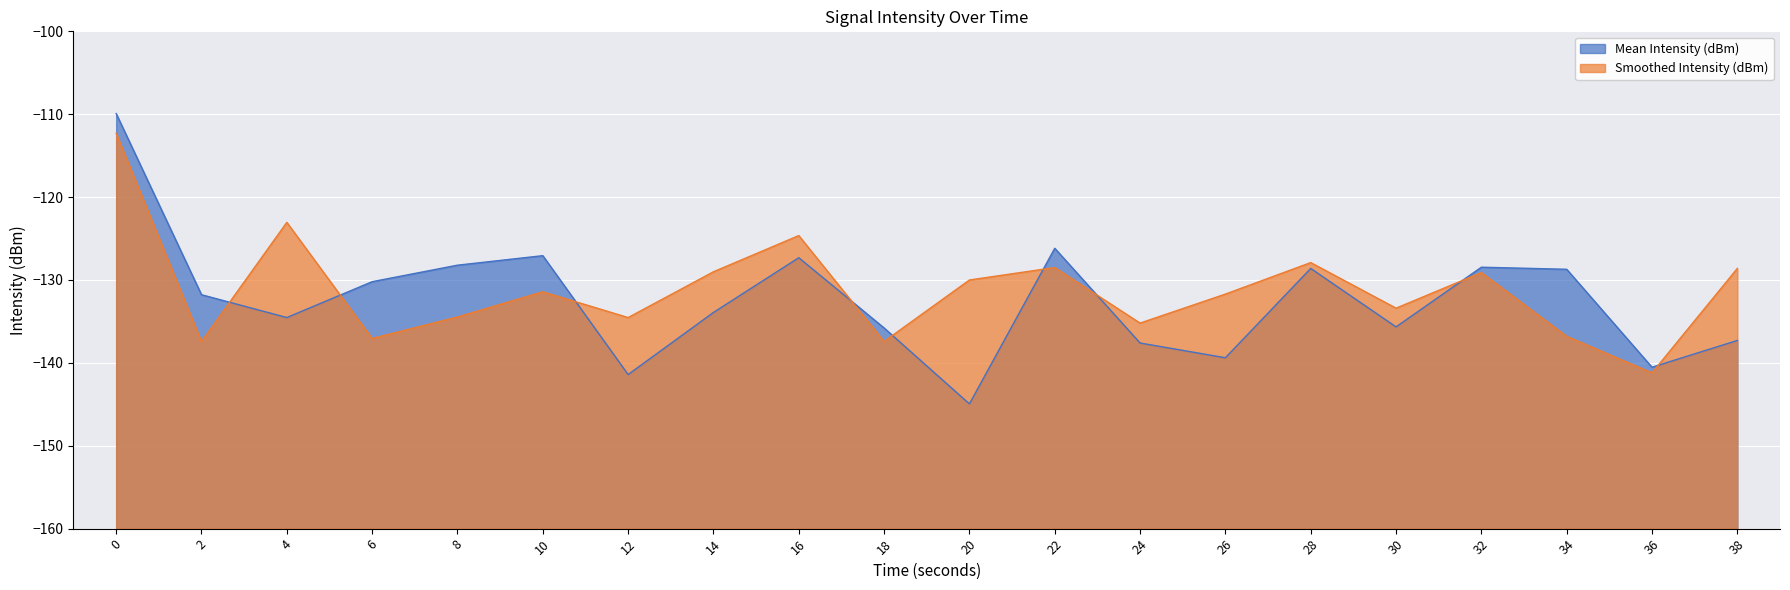

The Smoothed Intensity (dBm) series shows -231.2 at 20. True or false?

False